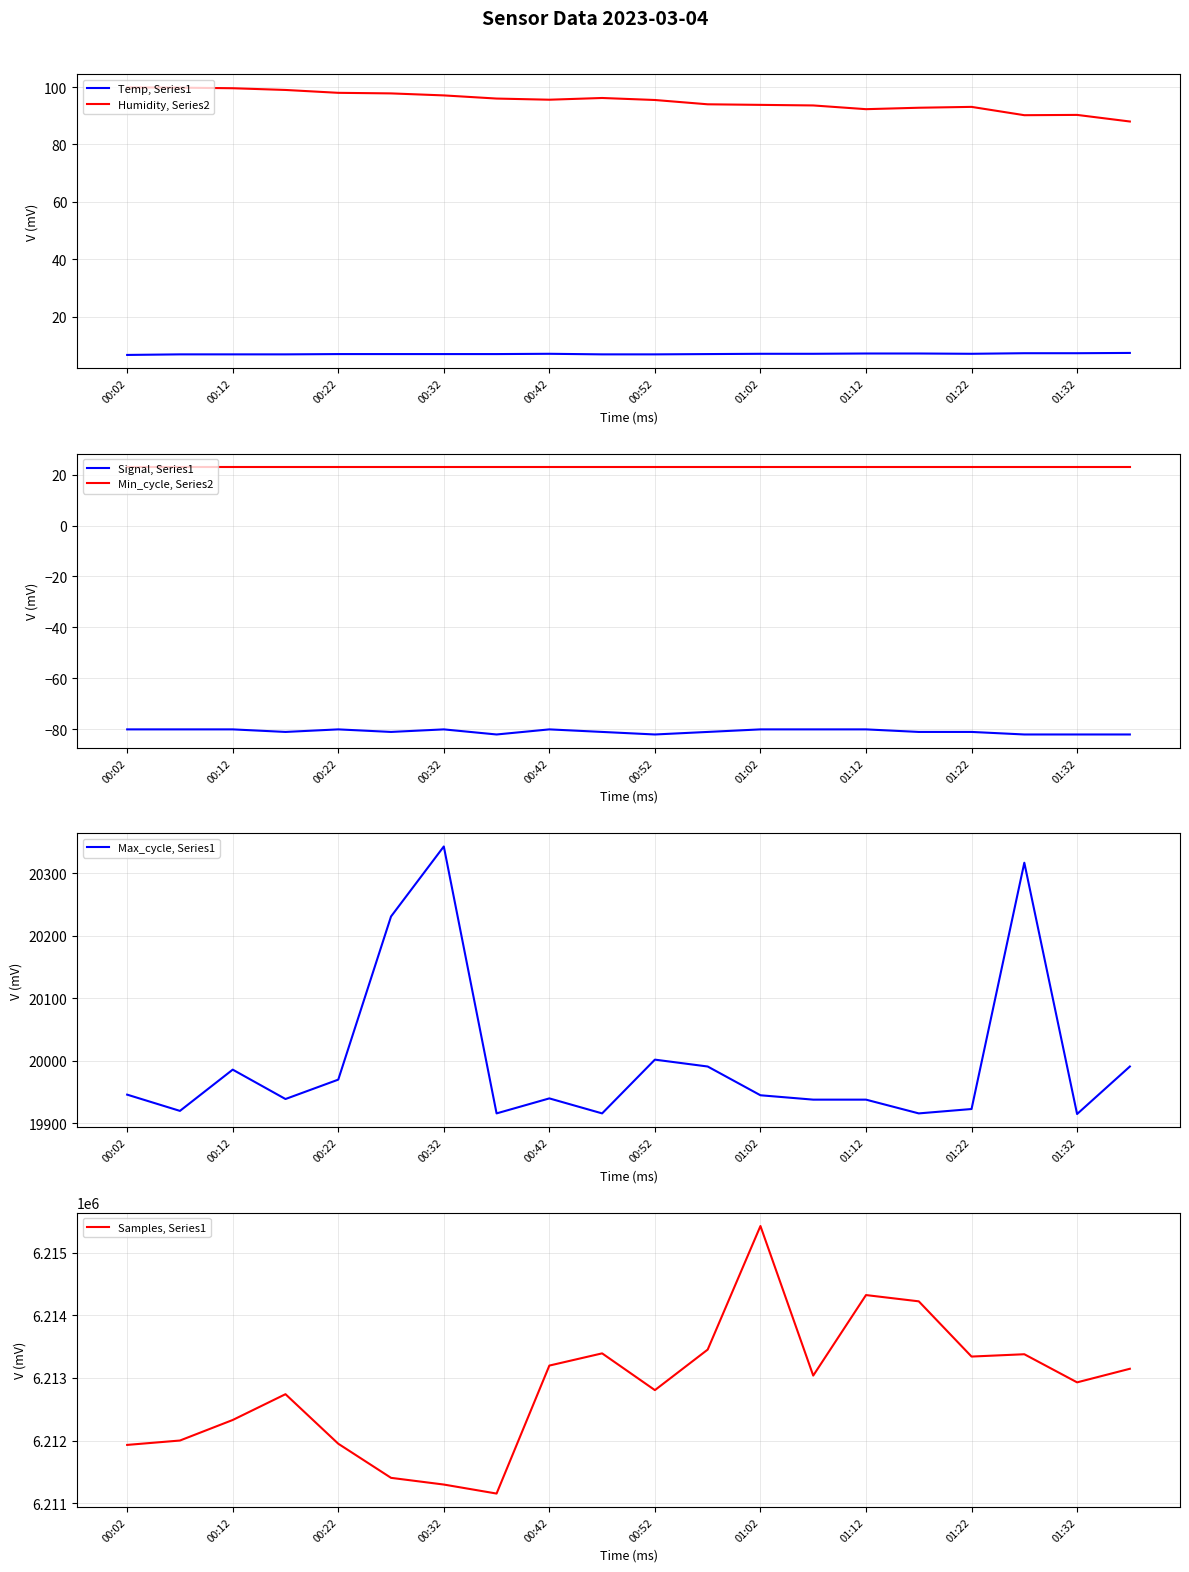

Does the chart display data point markers on the line(s)?

No